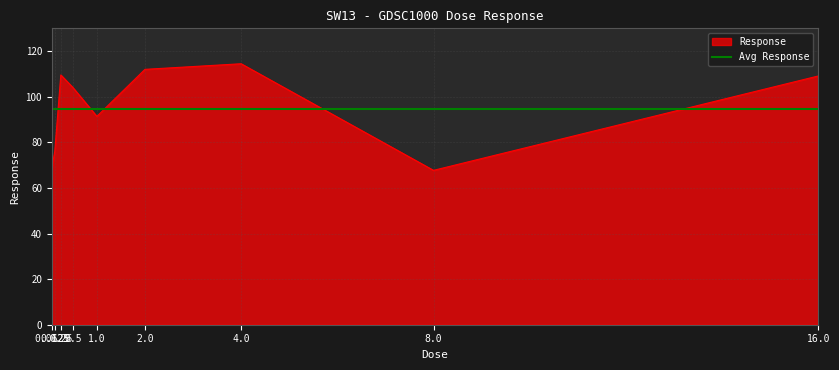

True or false: there are more than 2 points higher than both neighbors.

False